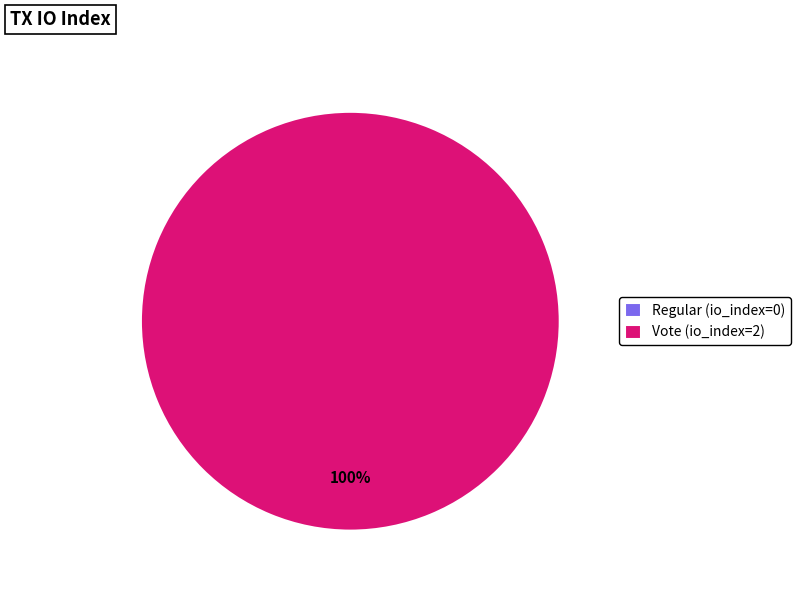

To the nearest percent, what is the difference between the largest and smallest slice percentages?

100%